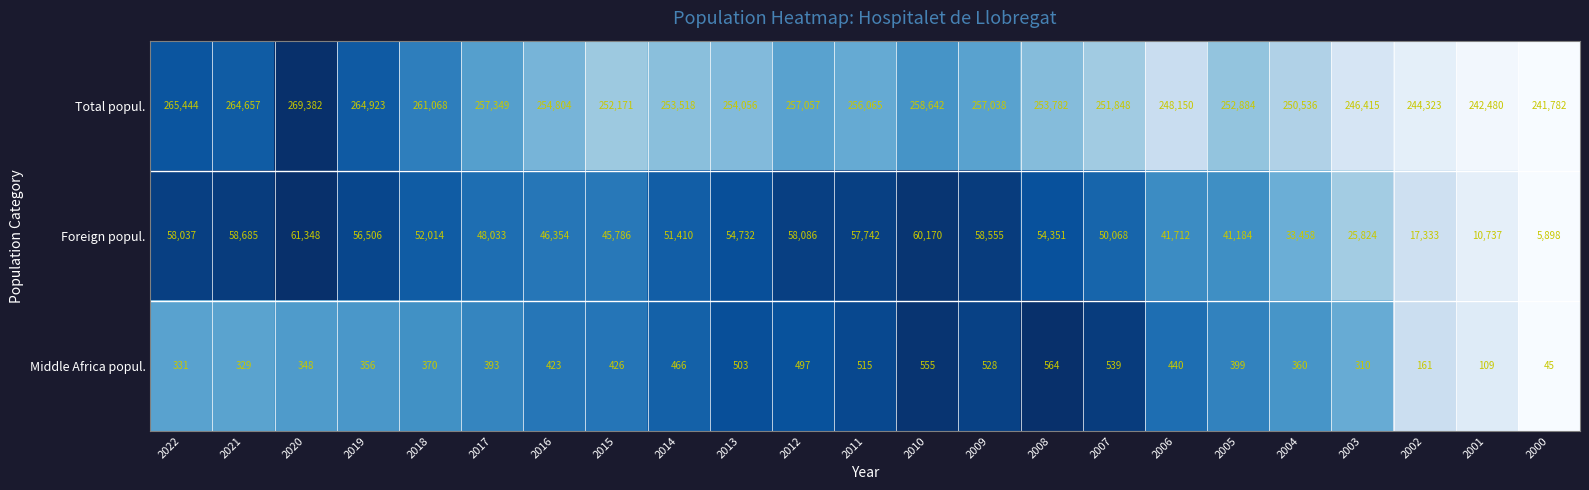

What is the difference between the highest and lowest values at 2018?

260698